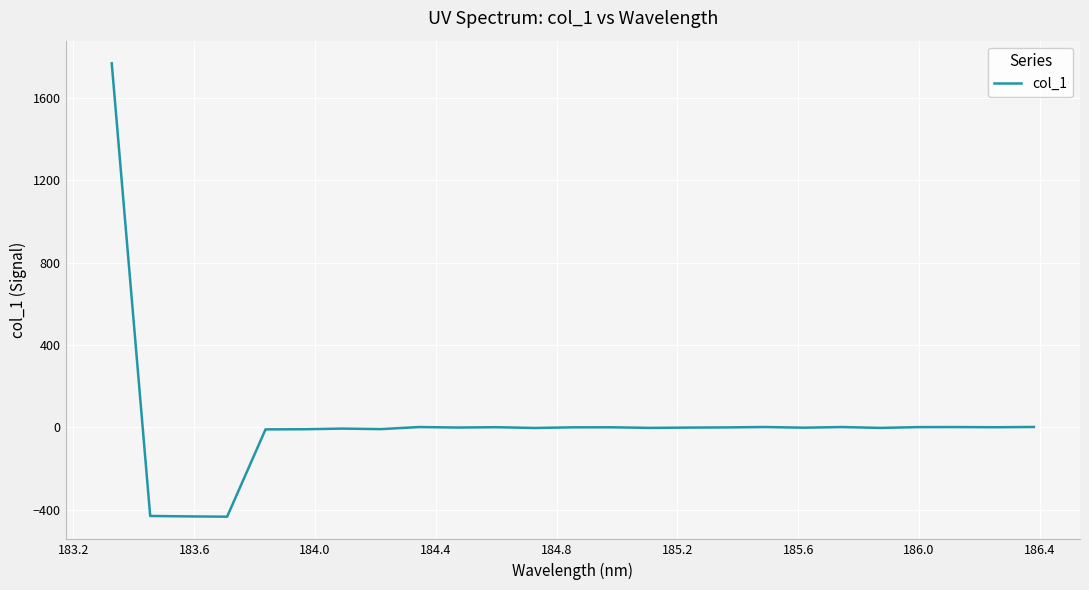

Count the number of data series in this chart.

1